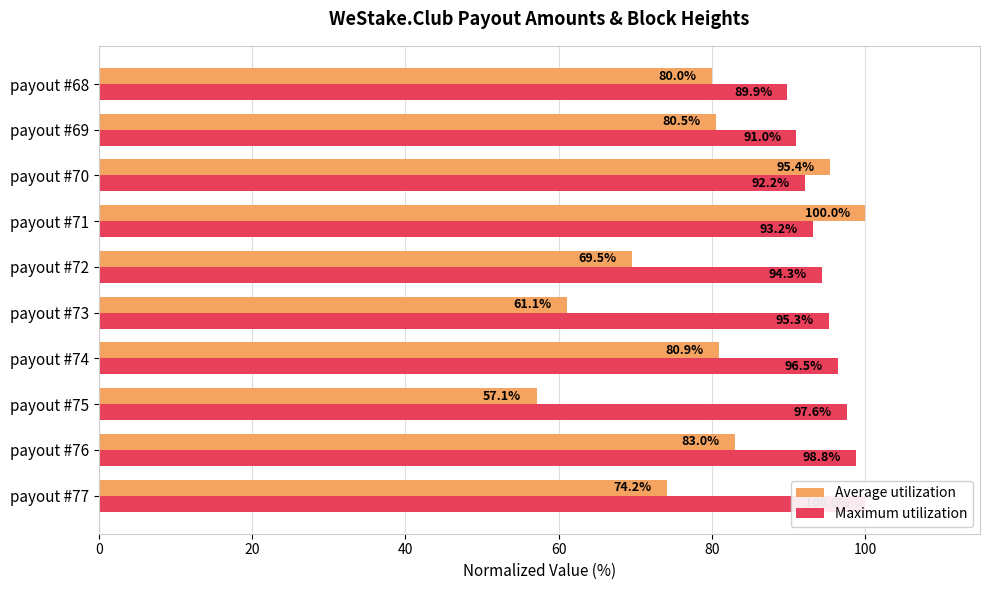

The Average utilization series shows 32.8 at payout #77. True or false?

False